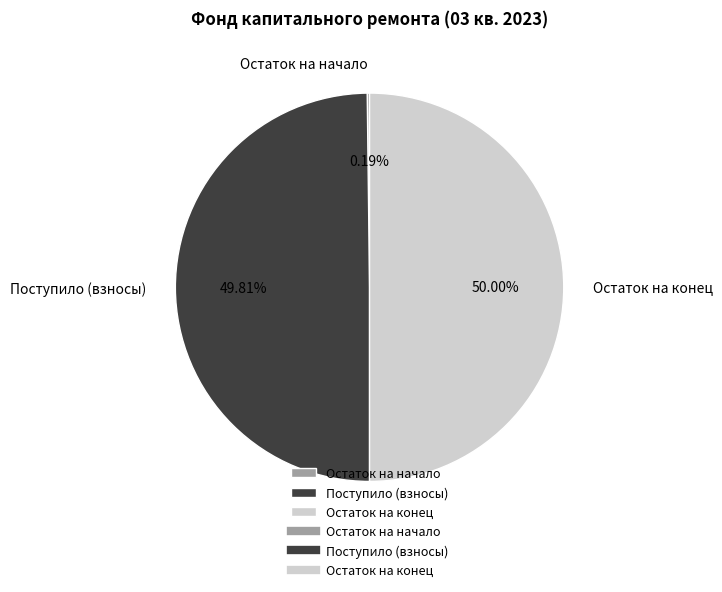

What is the ratio of the value at Поступило (взносы) to the value at Остаток на конец?

1.0